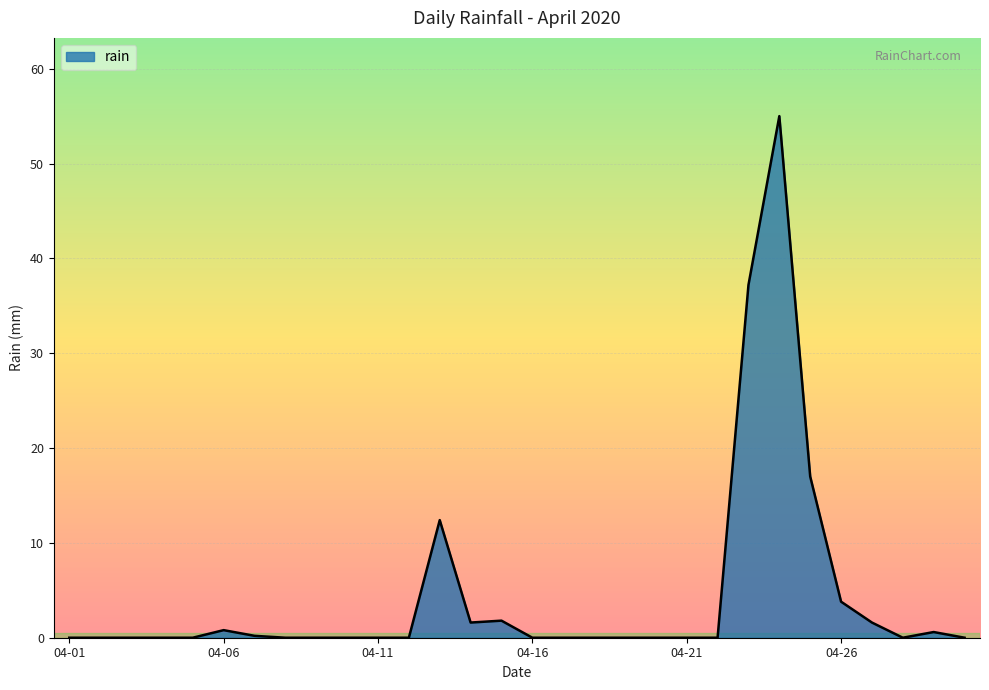

How many lines are shown in the chart?

1